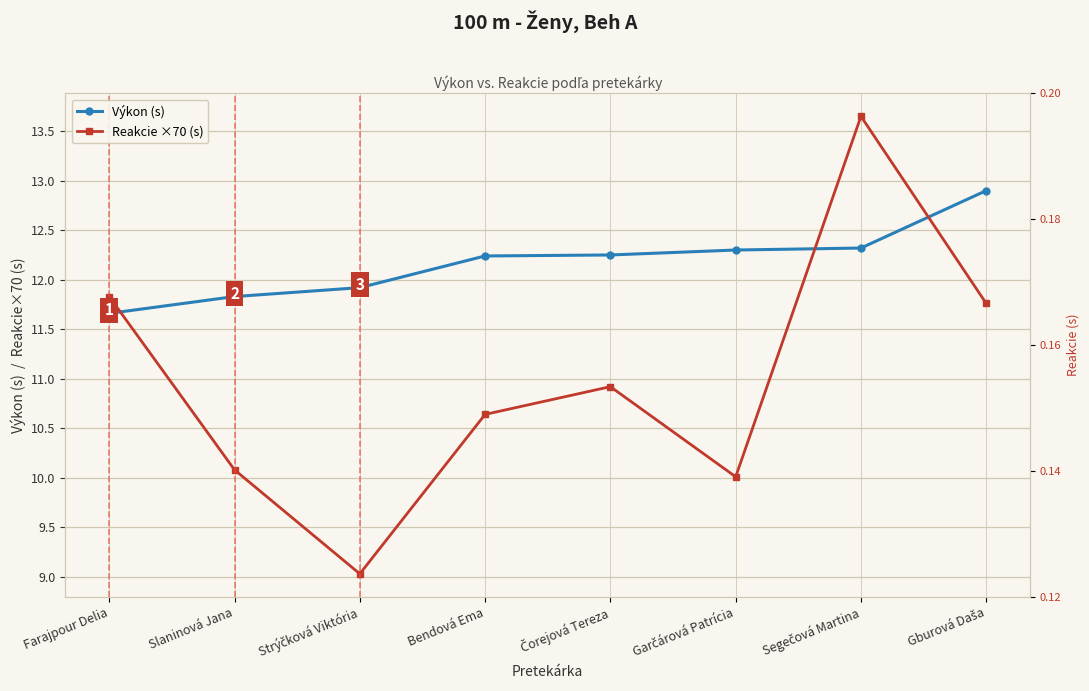

Reading left to right, list all the values displayed in this chart.

Výkon (s): Farajpour Delia=11.7	Slaninová Jana=11.8	Strýčková Viktória=11.9	Bendová Ema=12.2	Čorejová Tereza=12.2	Garčárová Patrícia=12.3	Segečová Martina=12.3	Gburová Daša=12.9
Reakcie ×70 (s): Farajpour Delia=11.8	Slaninová Jana=10.1	Strýčková Viktória=9.0	Bendová Ema=10.6	Čorejová Tereza=10.9	Garčárová Patrícia=10.0	Segečová Martina=13.7	Gburová Daša=11.8